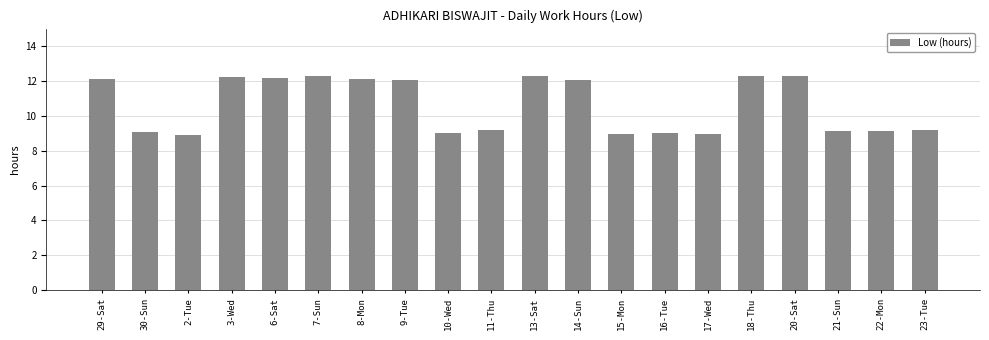

How many data points are less than 12?

10